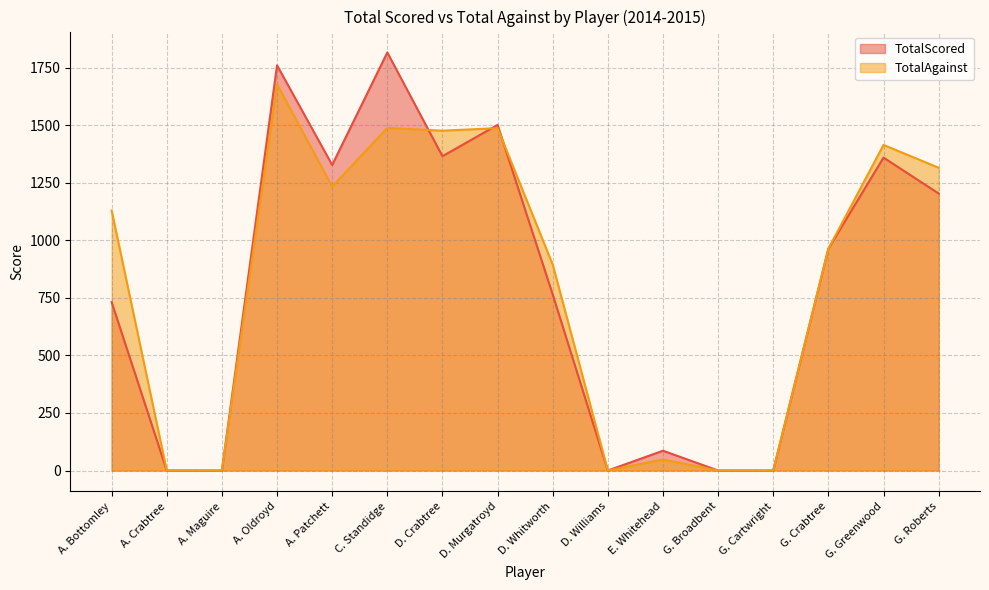

Does the chart display data point markers on the line(s)?

No